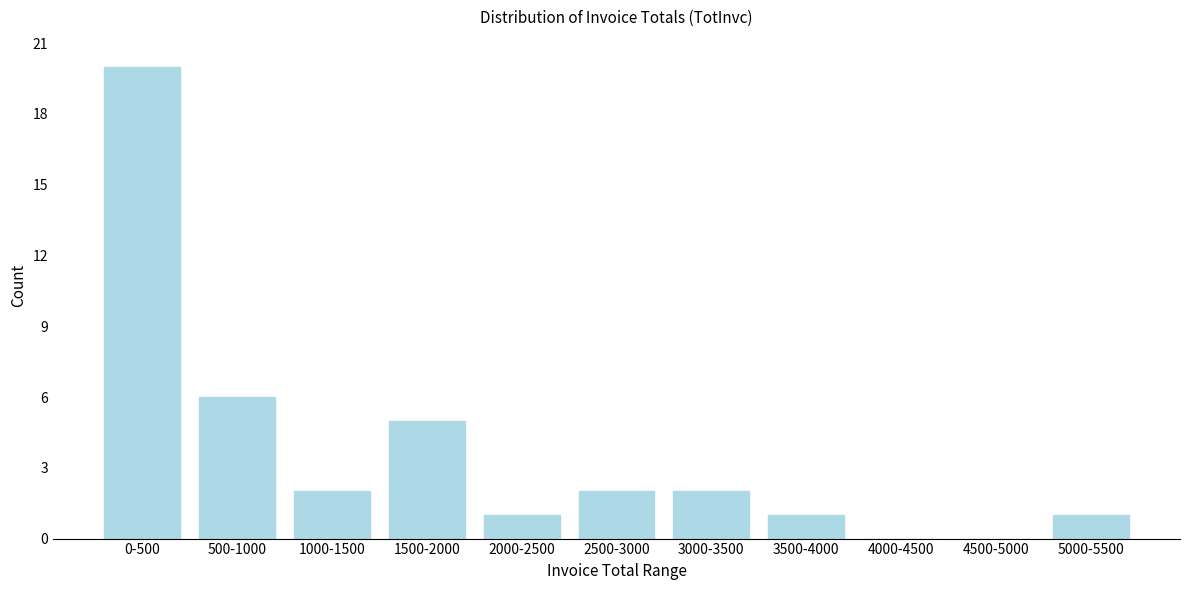

Reading left to right, extract all data points from this chart.

0-500=20	500-1000=6	1000-1500=2	1500-2000=5	2000-2500=1	2500-3000=2	3000-3500=2	3500-4000=1	4000-4500=0	4500-5000=0	5000-5500=1